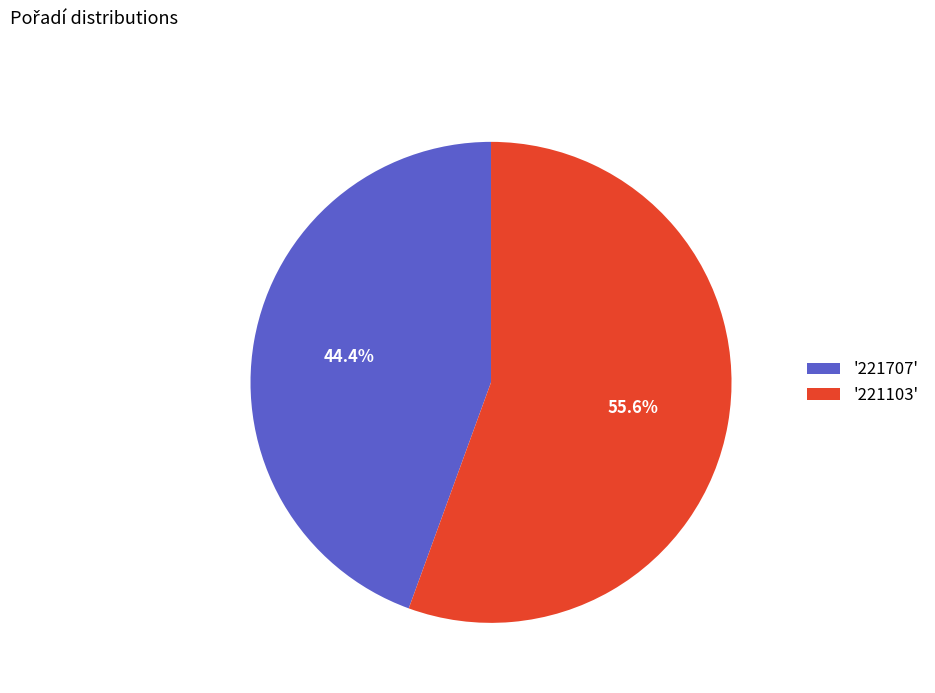

What percentage is NOT represented by '221707'?

55.6%